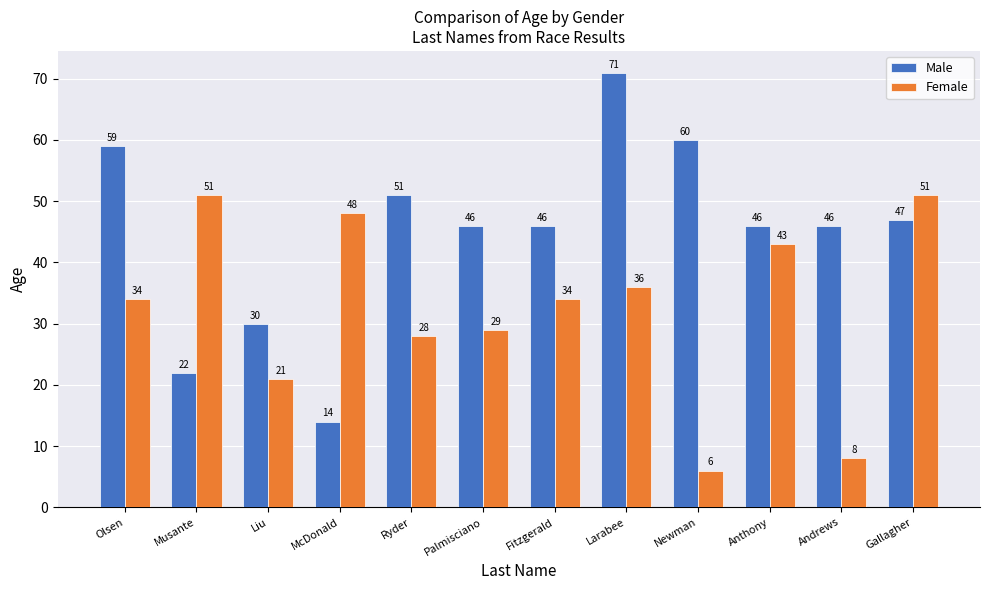

What is the difference between the highest and lowest values at Liu?

9